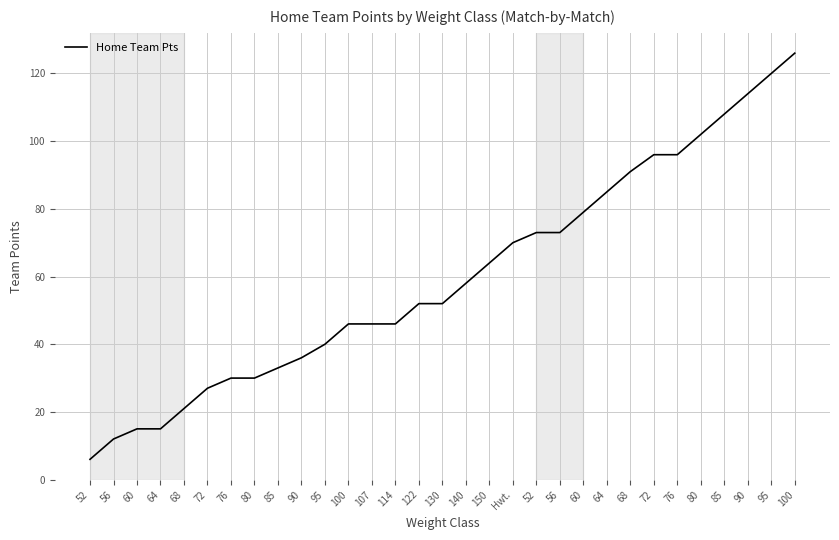

List the labels in order of value, smallest first.

52, 56, 60, 64, 68, 72, 76, 80, 85, 90, 95, 100, 107, 114, 122, 130, 140, 150, Hwt., 52, 56, 60, 64, 68, 72, 76, 80, 85, 90, 95, 100